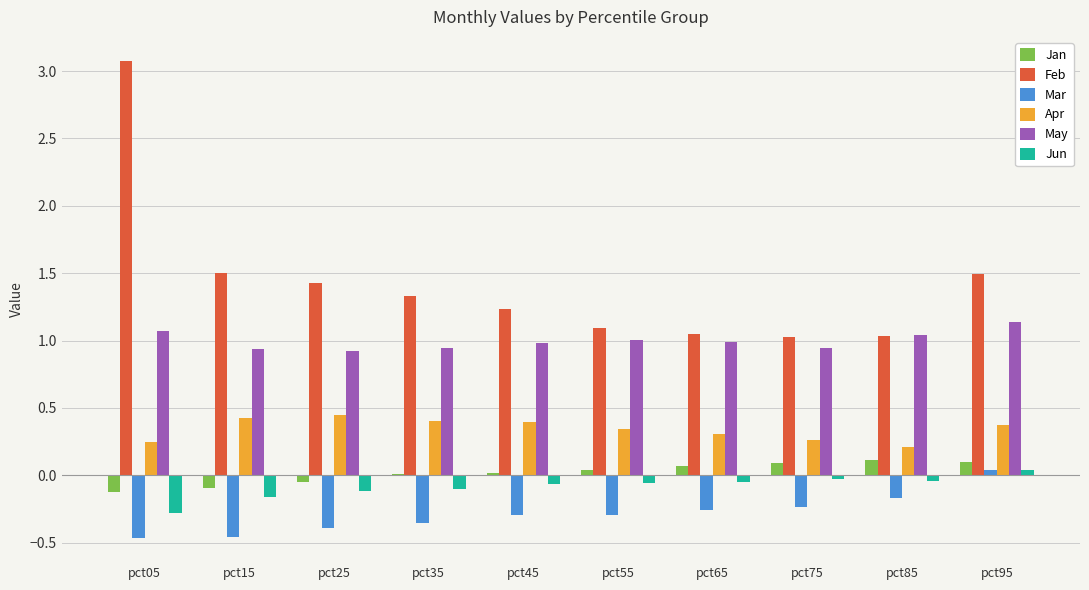

Are the bars grouped side by side (vs. stacked)?

Yes